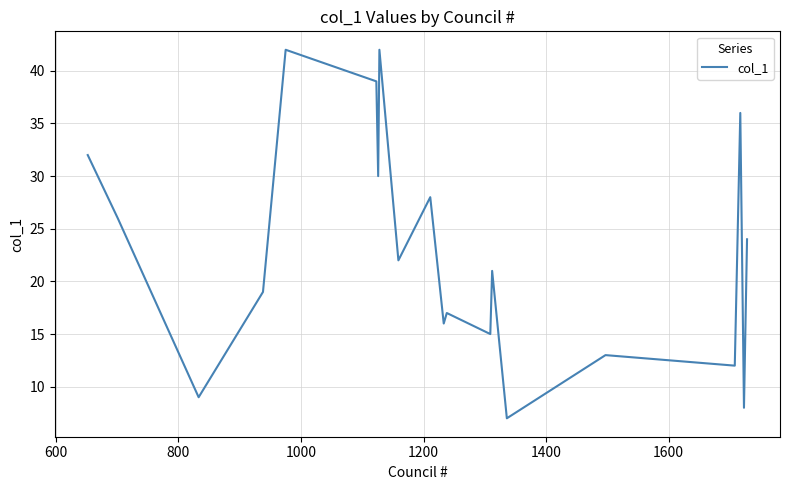

What is the smallest value displayed?

7